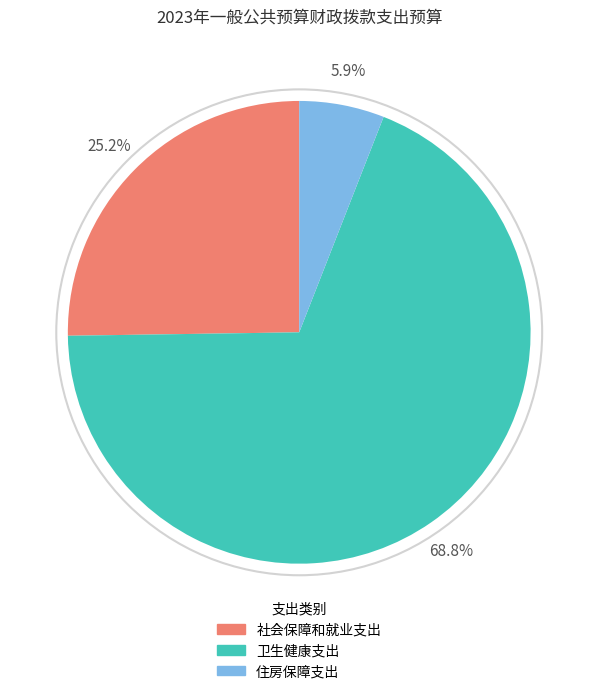

Which has a higher value, 社会保障和就业支出 or 卫生健康支出?

卫生健康支出